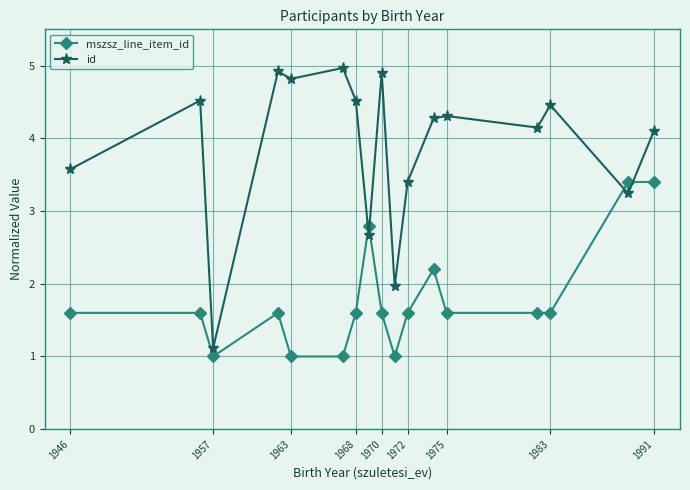

List the series in order of their peak value, lowest first.

mszsz_line_item_id, id